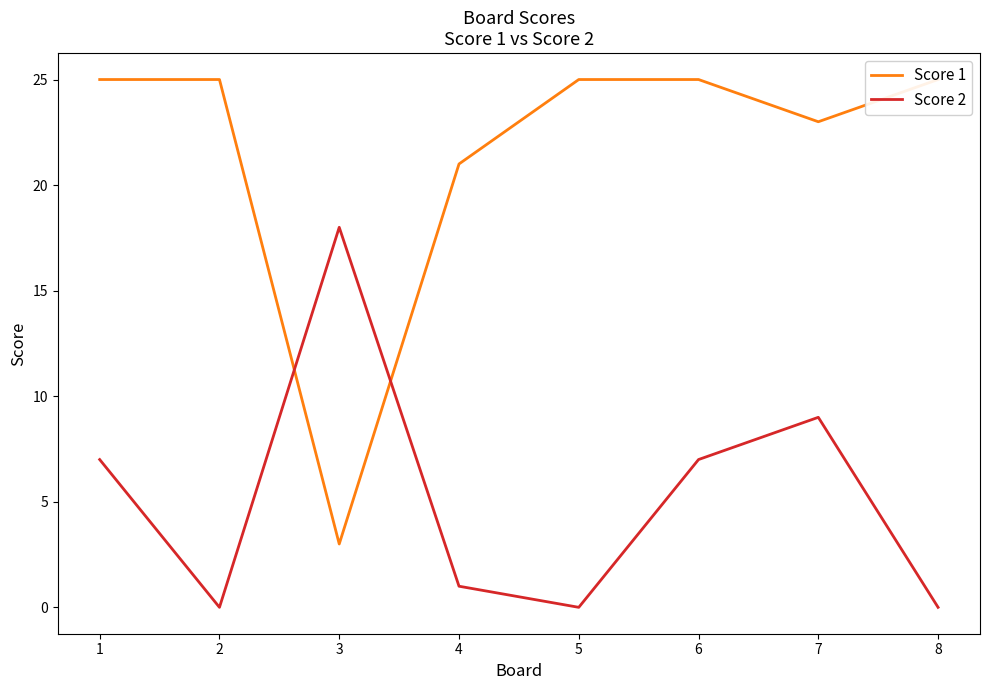

What is the sum of the Score 1 values at 1 and 3?

28